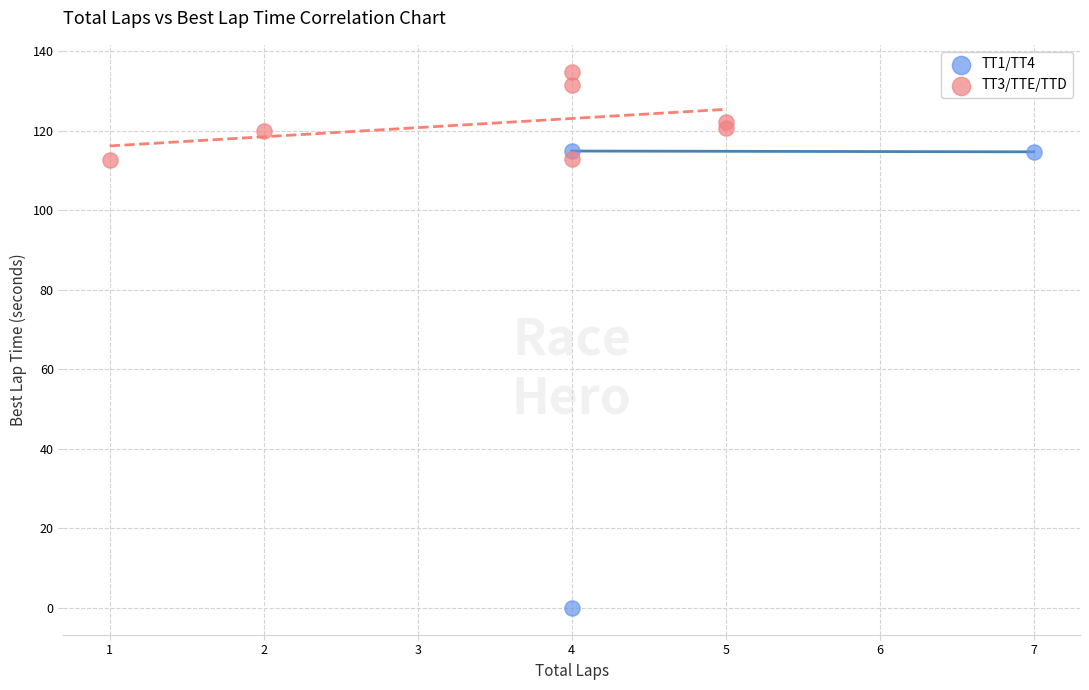

Which series contains the highest Y value?

TT3/TTE/TTD